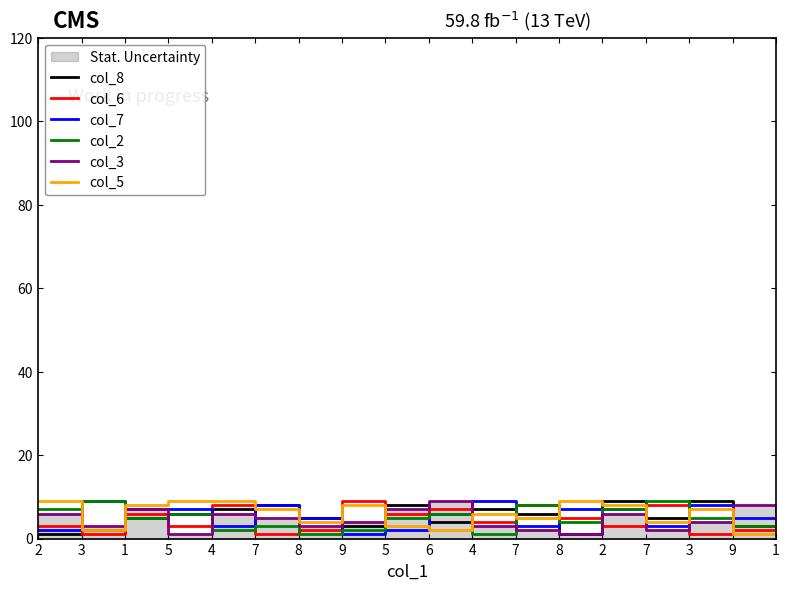

At 4, list the series in order from smallest to largest.

col_2, col_7, col_3, col_8, col_6, col_5